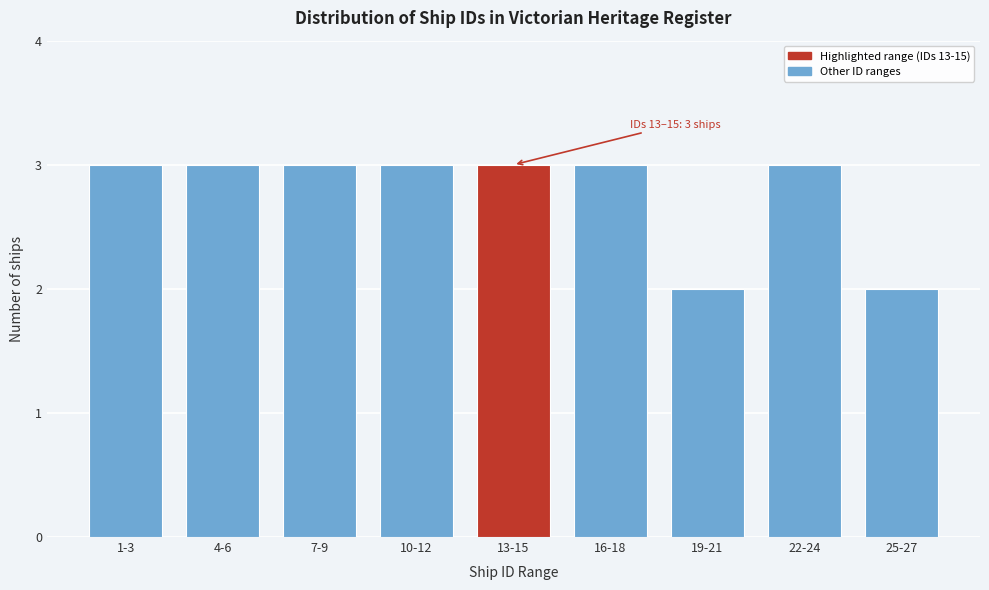

Reading left to right, what are all the values shown in this chart?

1-3=3	4-6=3	7-9=3	10-12=3	13-15=3	16-18=3	19-21=2	22-24=3	25-27=2